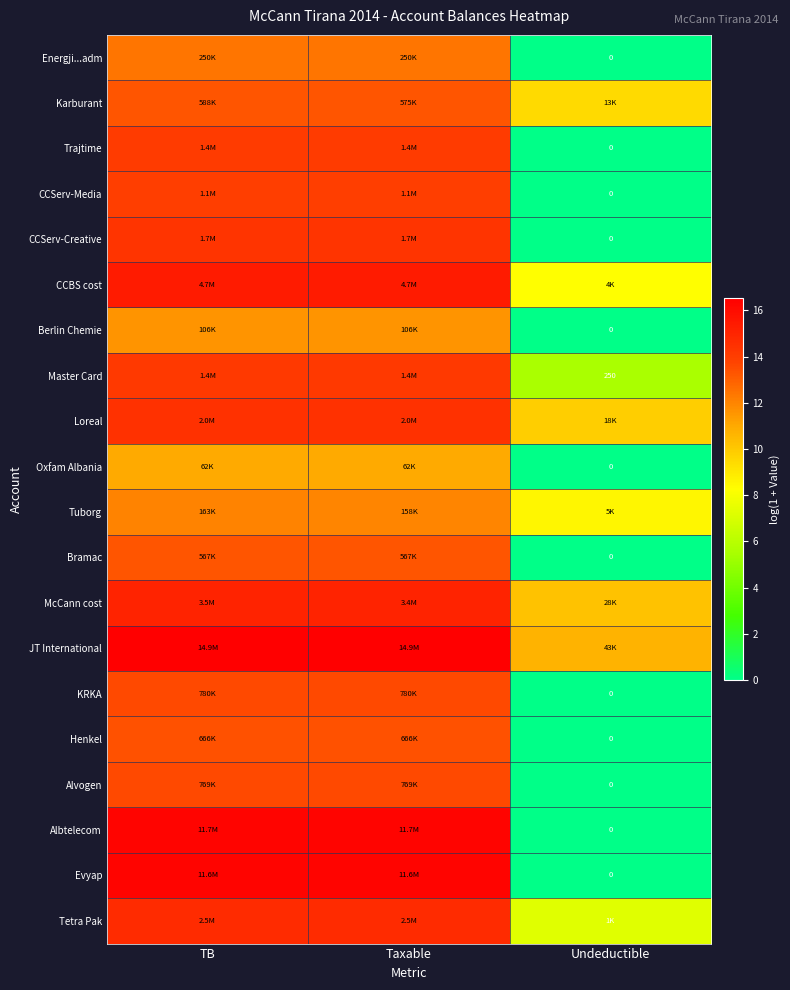

At how many categories does at least one series exceed 14?

2